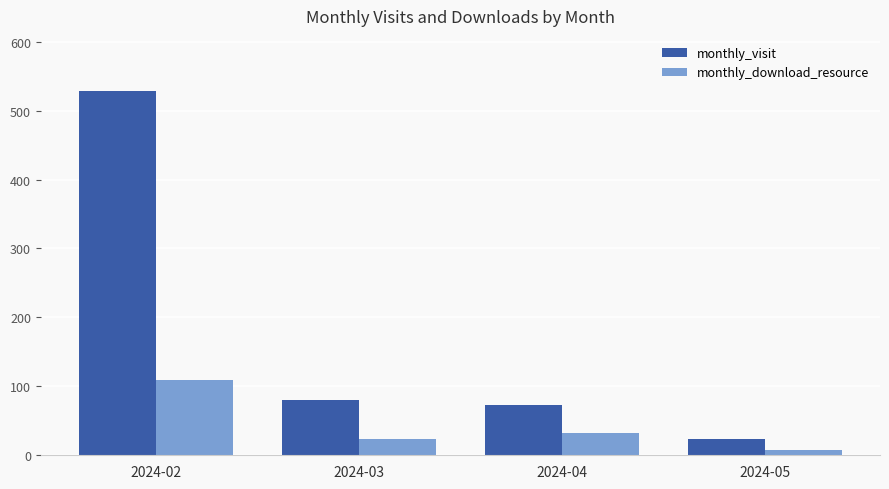

How many bars are there in each group?

2